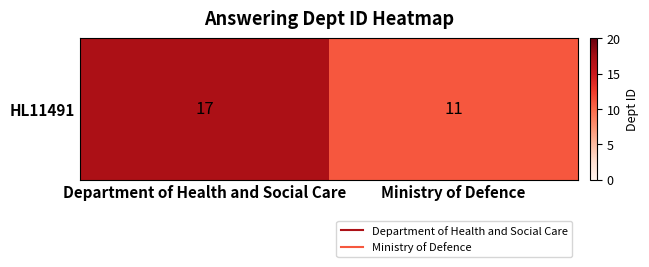

Which label corresponds to the largest value in the chart?

Department of Health and Social Care